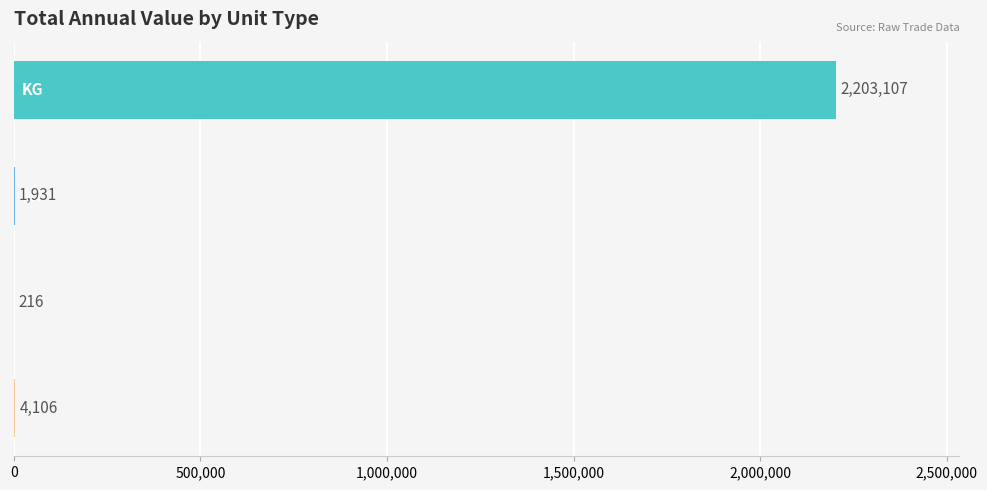

What is the maximum value shown in the chart?

2203107